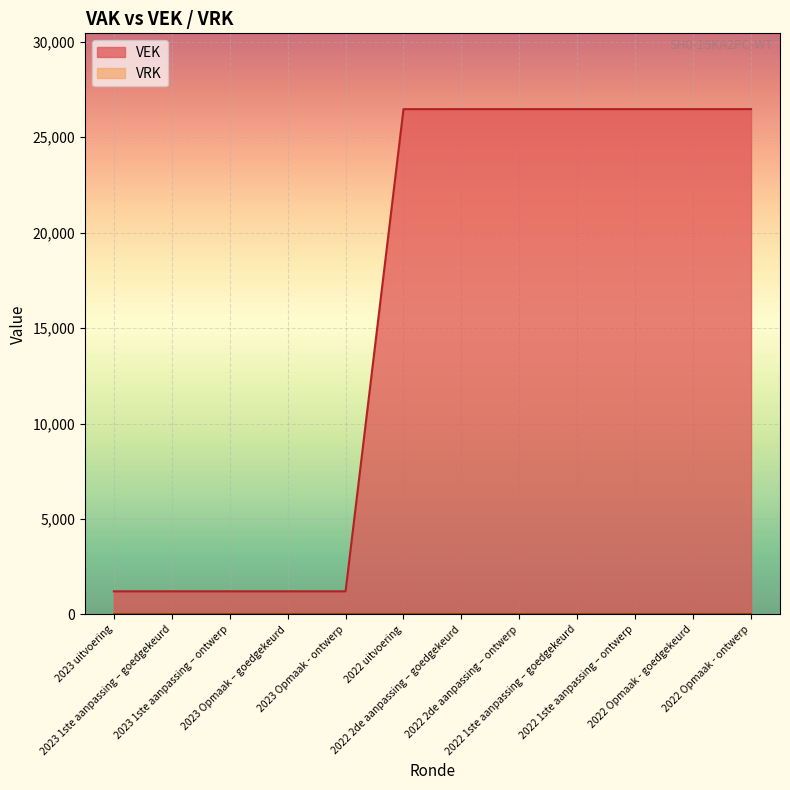

What is the value of the 1st point from the left?

1210